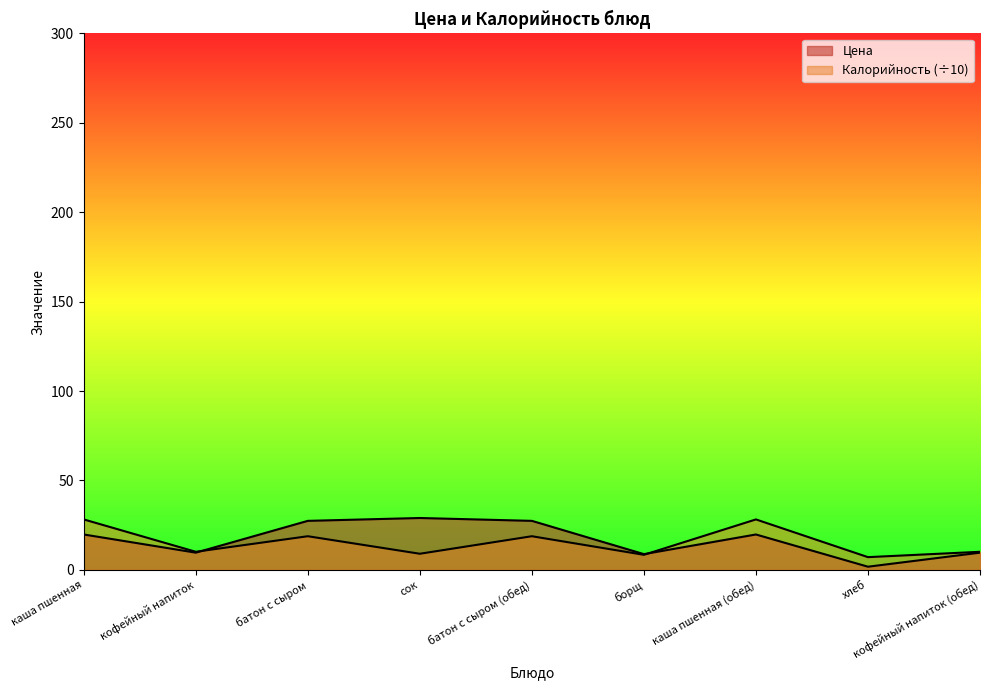

What is the difference between the maximum and minimum values in the Цена series?

27.2